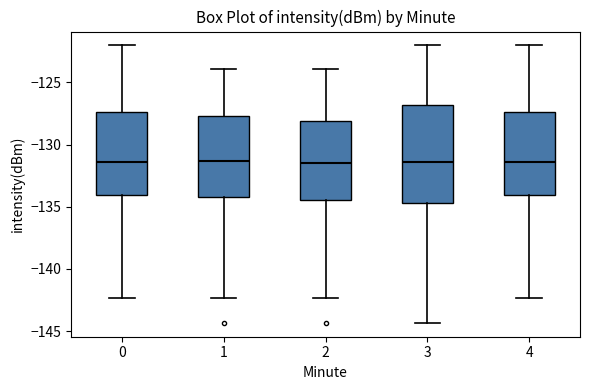

Comparing the boxes themselves (not the whiskers), which one is the tallest?

3